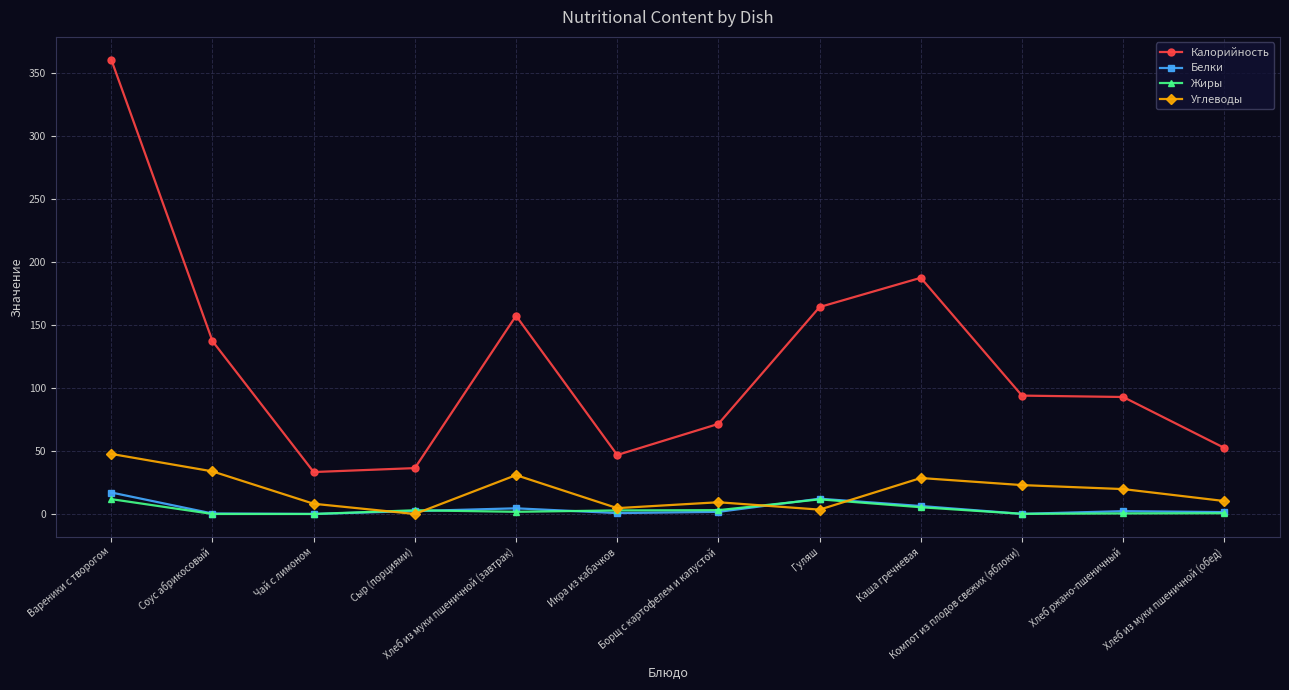

Where is the first local minimum for Углеводы?

Сыр (порциями)